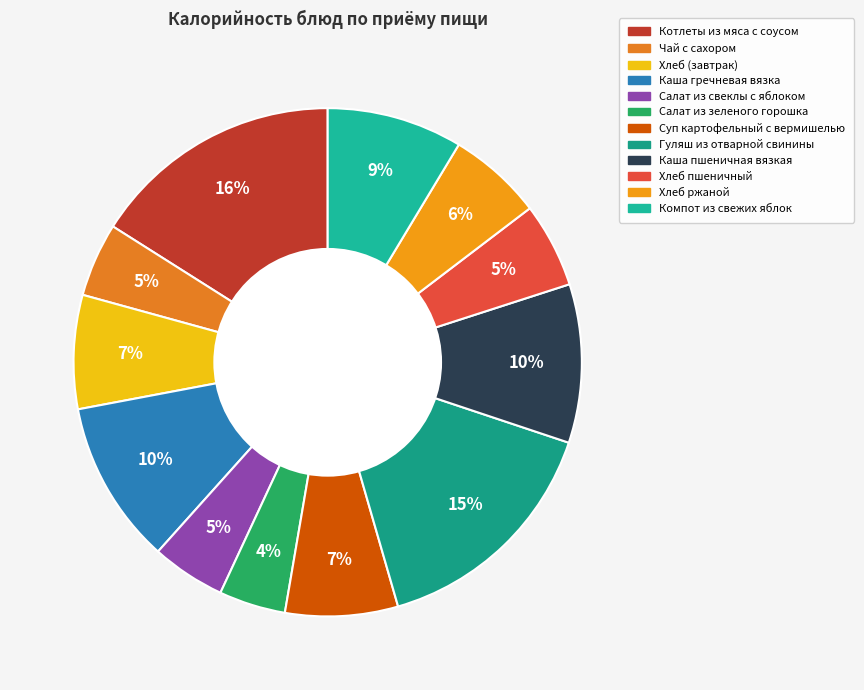

To the nearest percent, what is the difference between the largest and smallest slice percentages?

12%